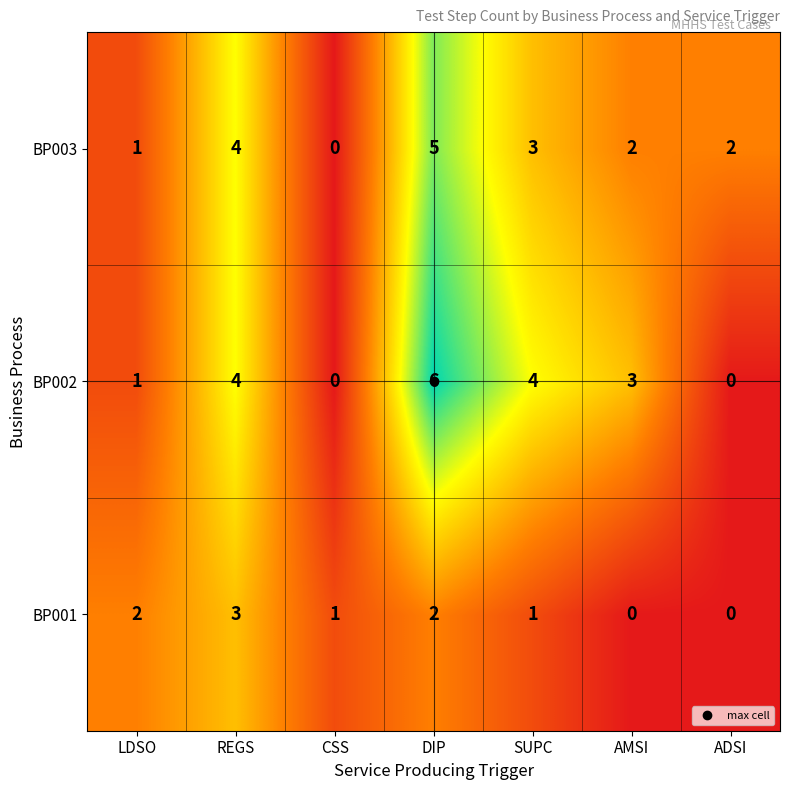

Between LDSO and DIP, which series saw the biggest shift?

BP002